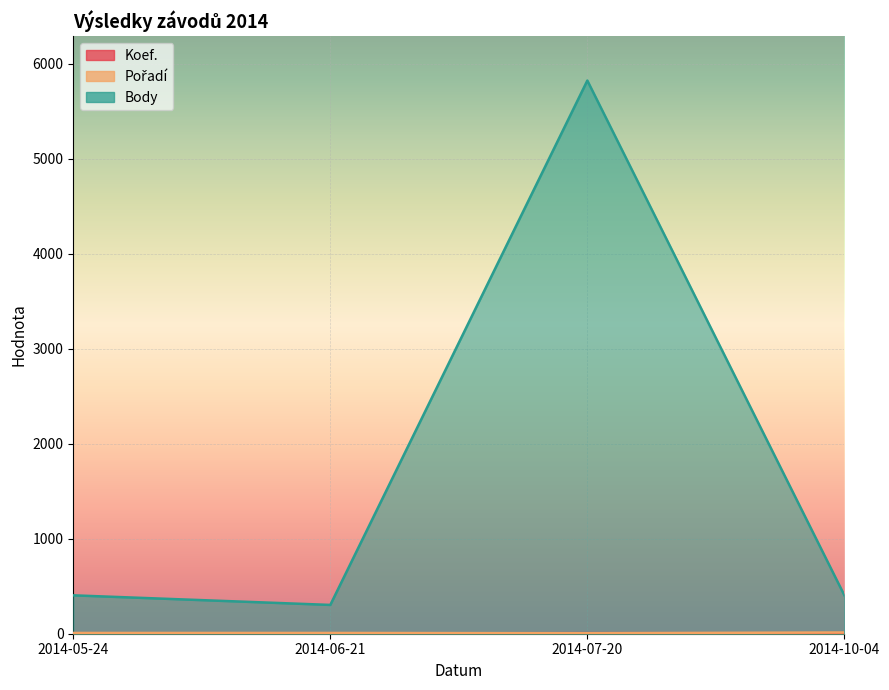

In Pořadí, how many points are lower than both neighbors (excluding endpoints)?

1